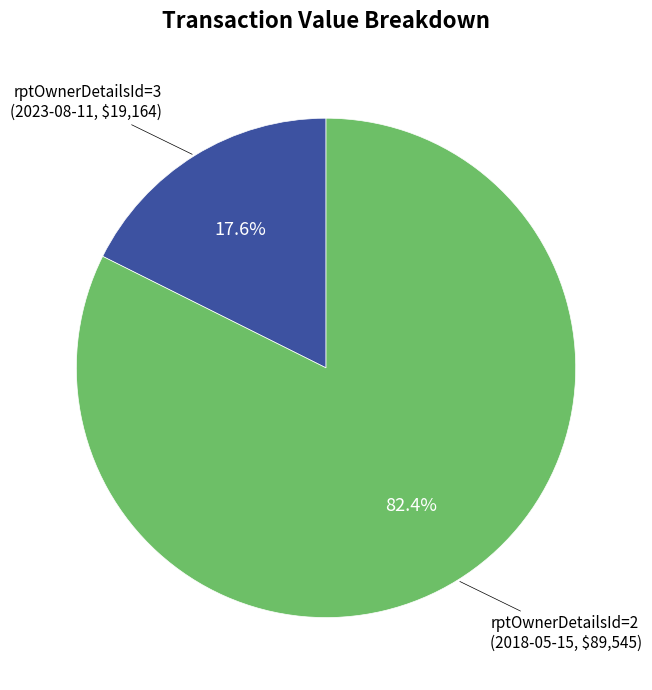

What percentage is NOT represented by rptOwnerDetailsId=2?

17.6%